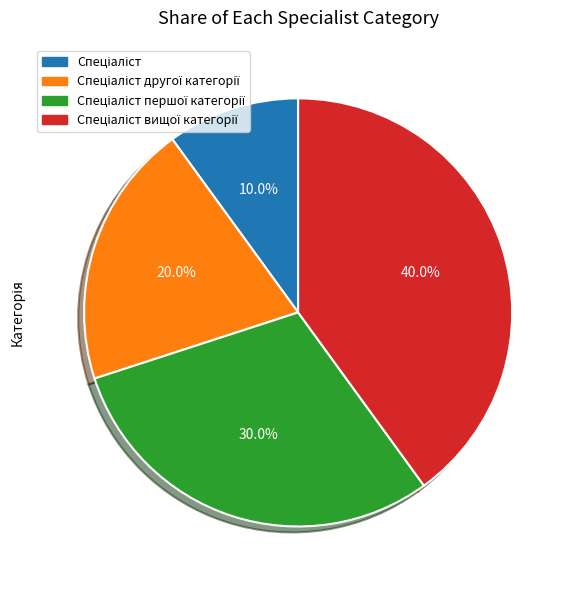

Is there any slice that represents more than half of the pie?

No